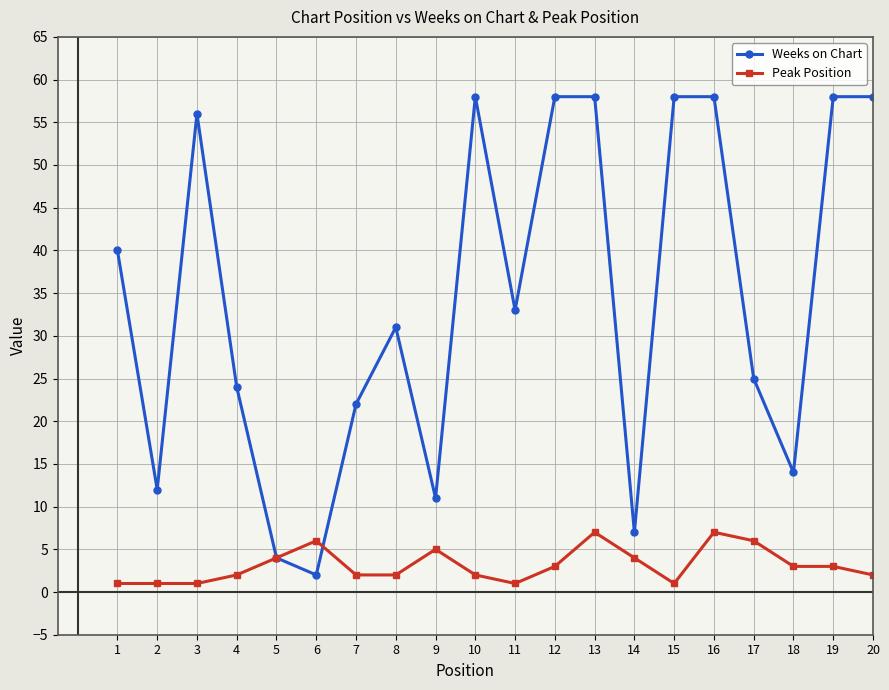

What is the sum of the Weeks on Chart values at 4 and 9?

35